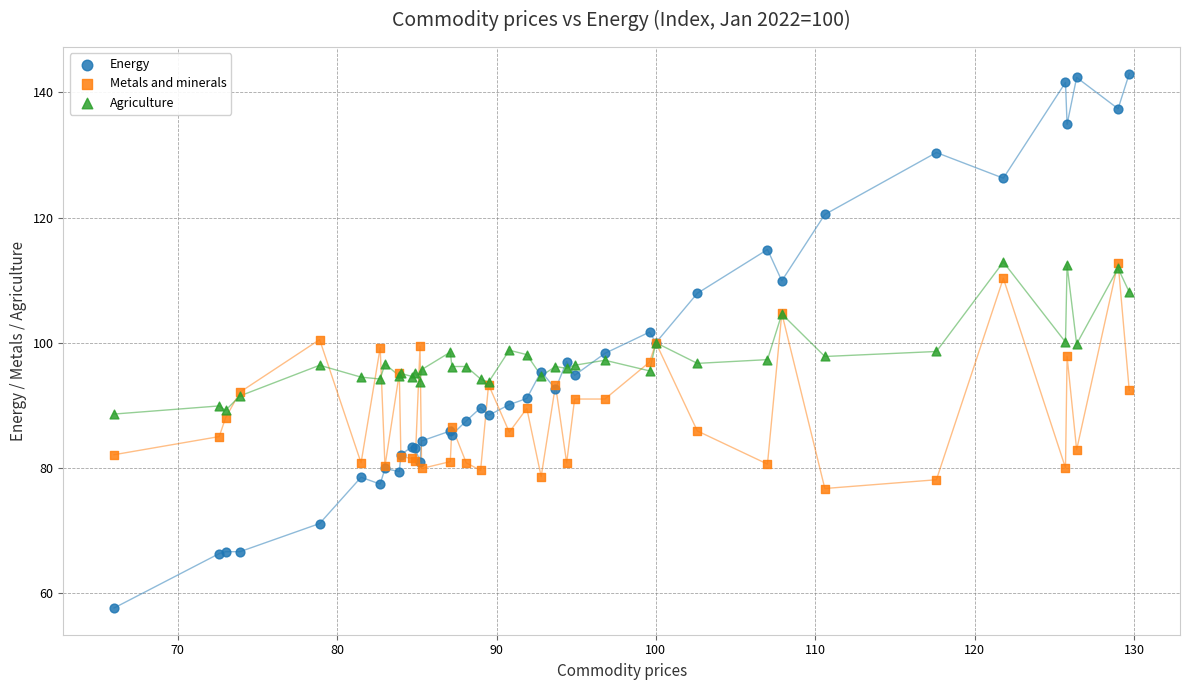

Which series contains the lowest Y value?

Energy